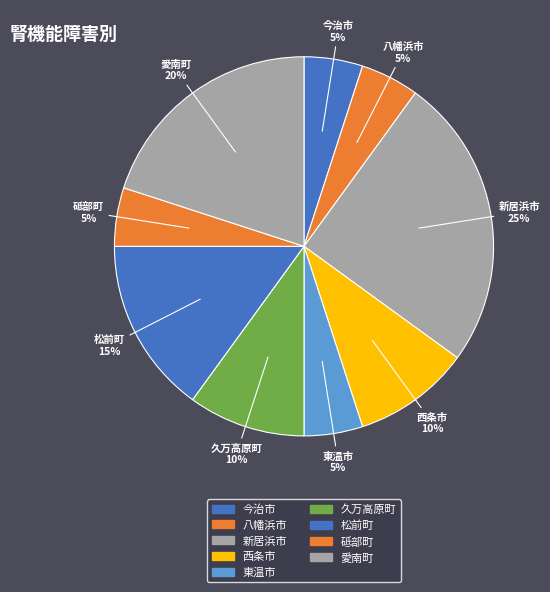

How many slices are in this pie chart?

9